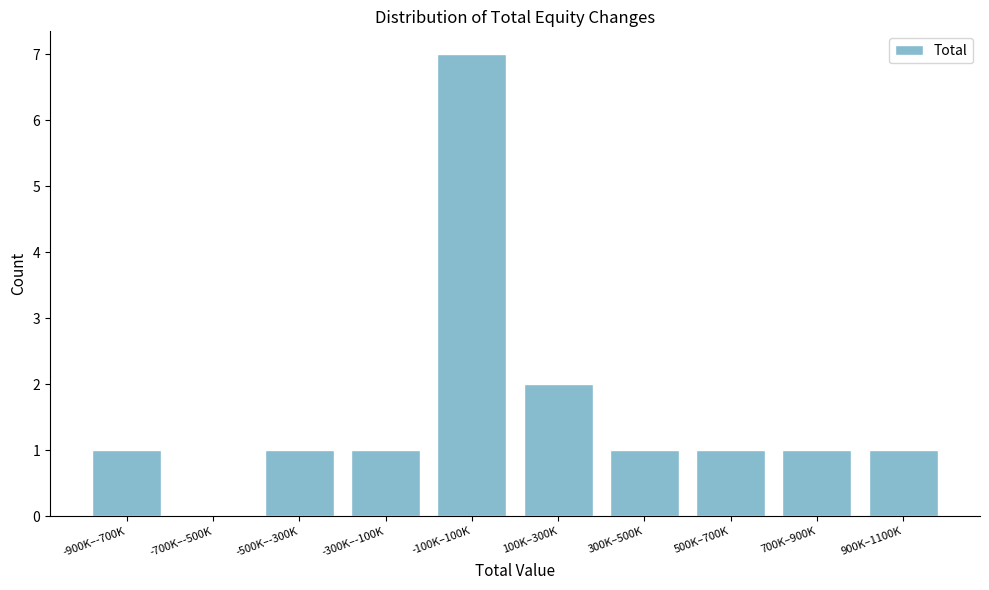

Reading left to right, extract all data points from this chart.

-900K–-700K=1	-700K–-500K=0	-500K–-300K=1	-300K–-100K=1	-100K–100K=7	100K–300K=2	300K–500K=1	500K–700K=1	700K–900K=1	900K–1100K=1